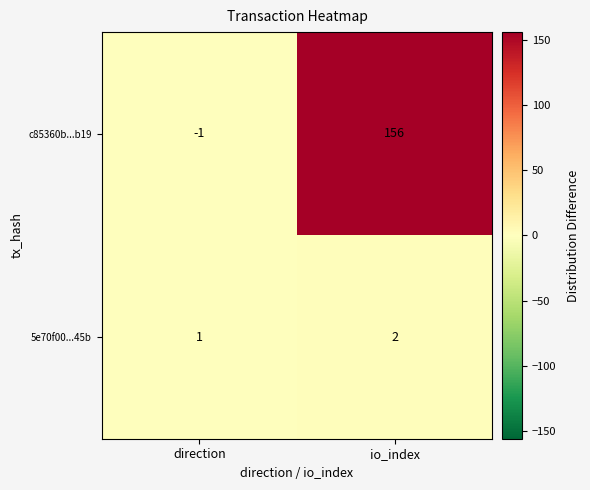

What is the greatest value displayed?

156